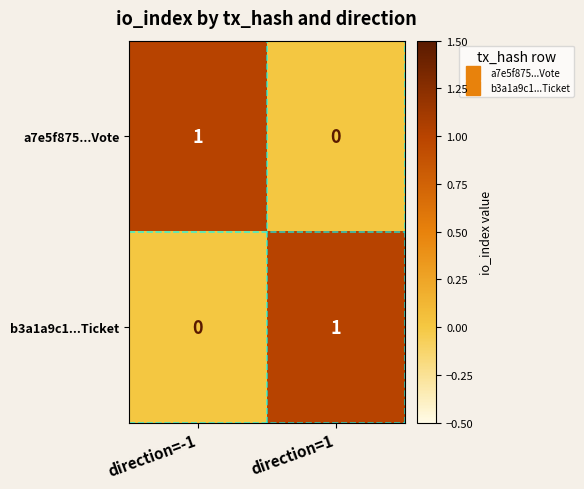

True or false: b3a1a9c1...Ticket has a value of 0 at direction=-1.

True